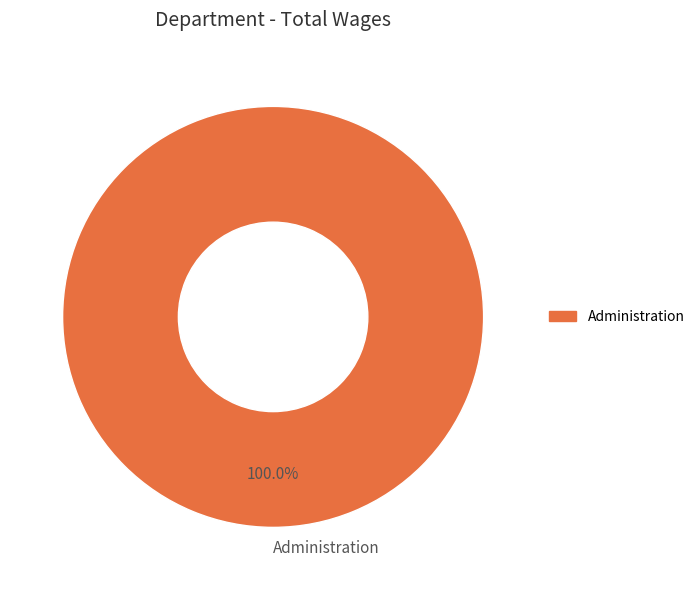

Count the number of slices in the pie.

1